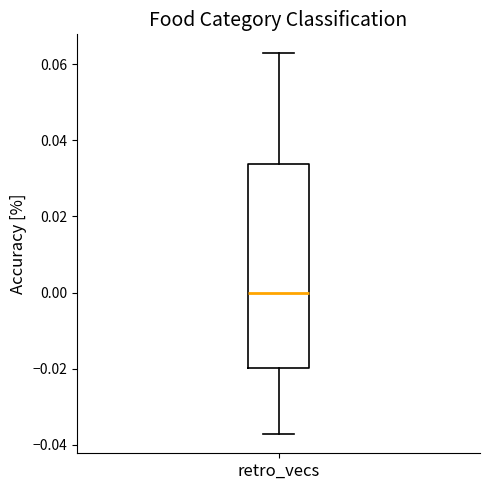

Transcribe this box plot: give where the median line is, the range the box spans, and where the two whiskers end, as read against the y-axis. The values are not printed on the chart, so give them approximately, as read against the axis.

median 0.000, box -0.020 to 0.034, whiskers -0.038 to 0.062